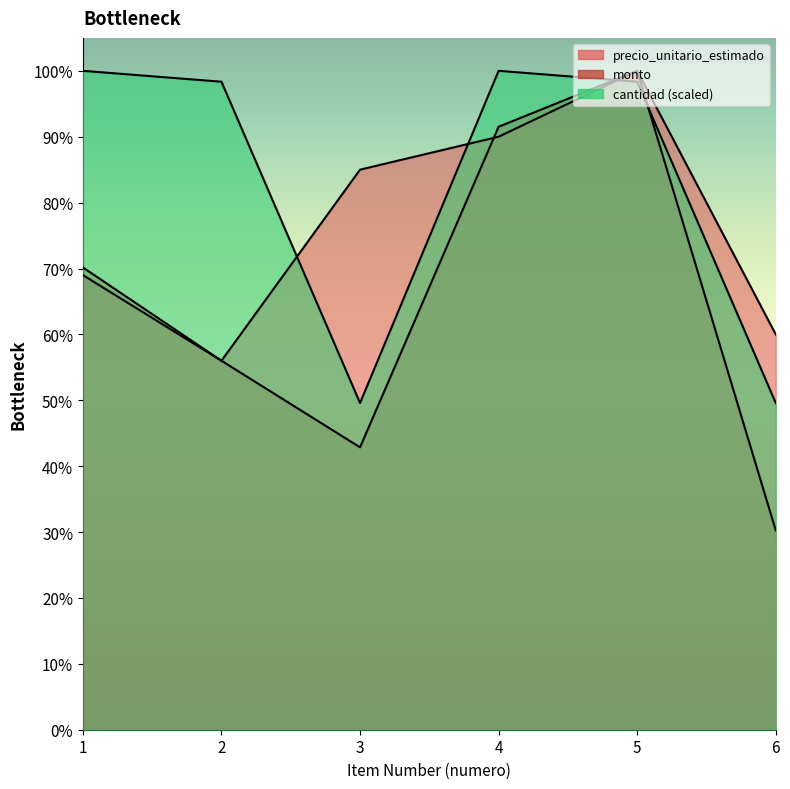

Rank the series by their average value, from lowest to highest.

monto, precio_unitario_estimado, cantidad